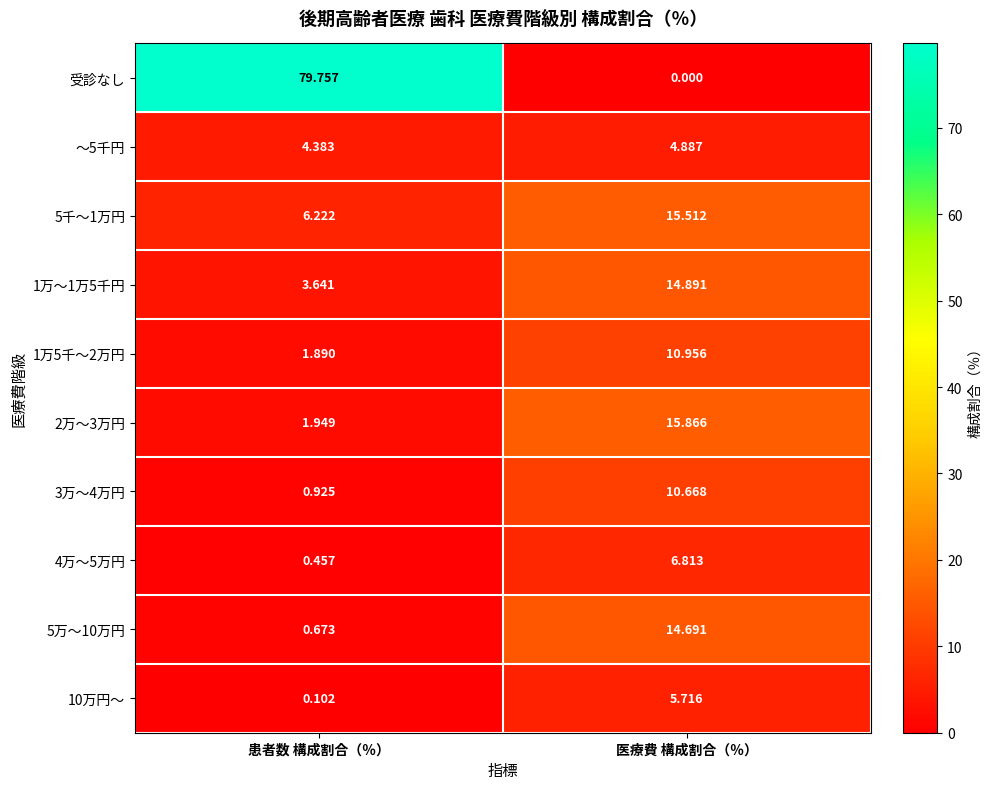

How many categories are shown in the chart?

2